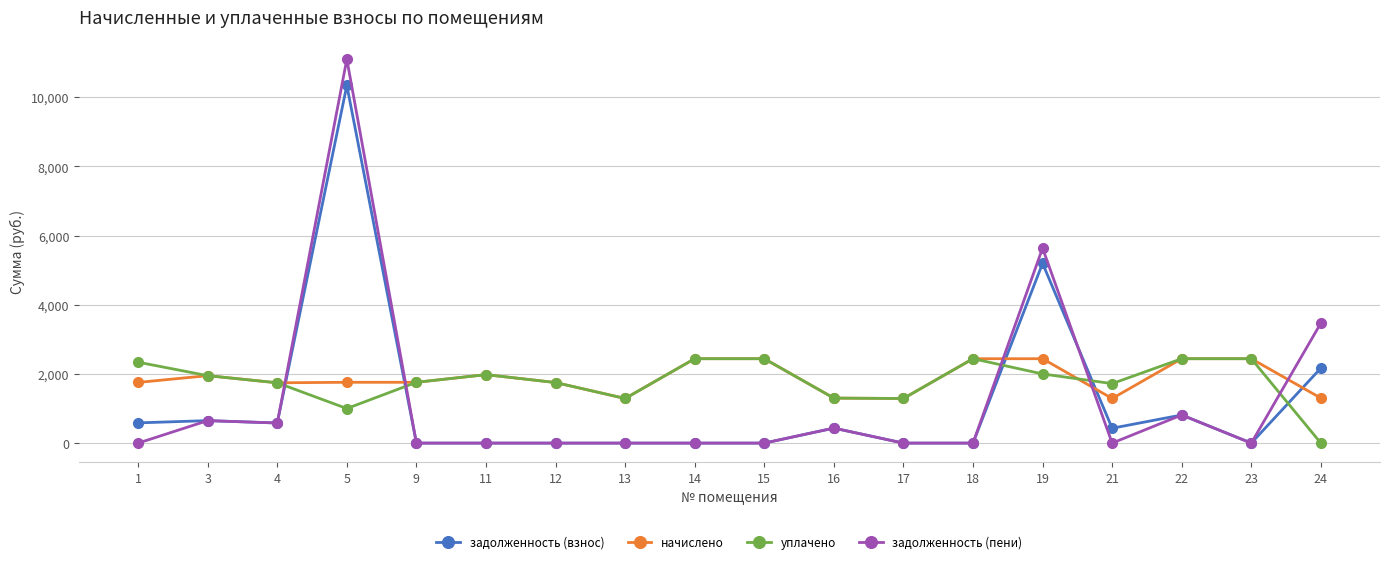

How many categories are shown in the chart?

18